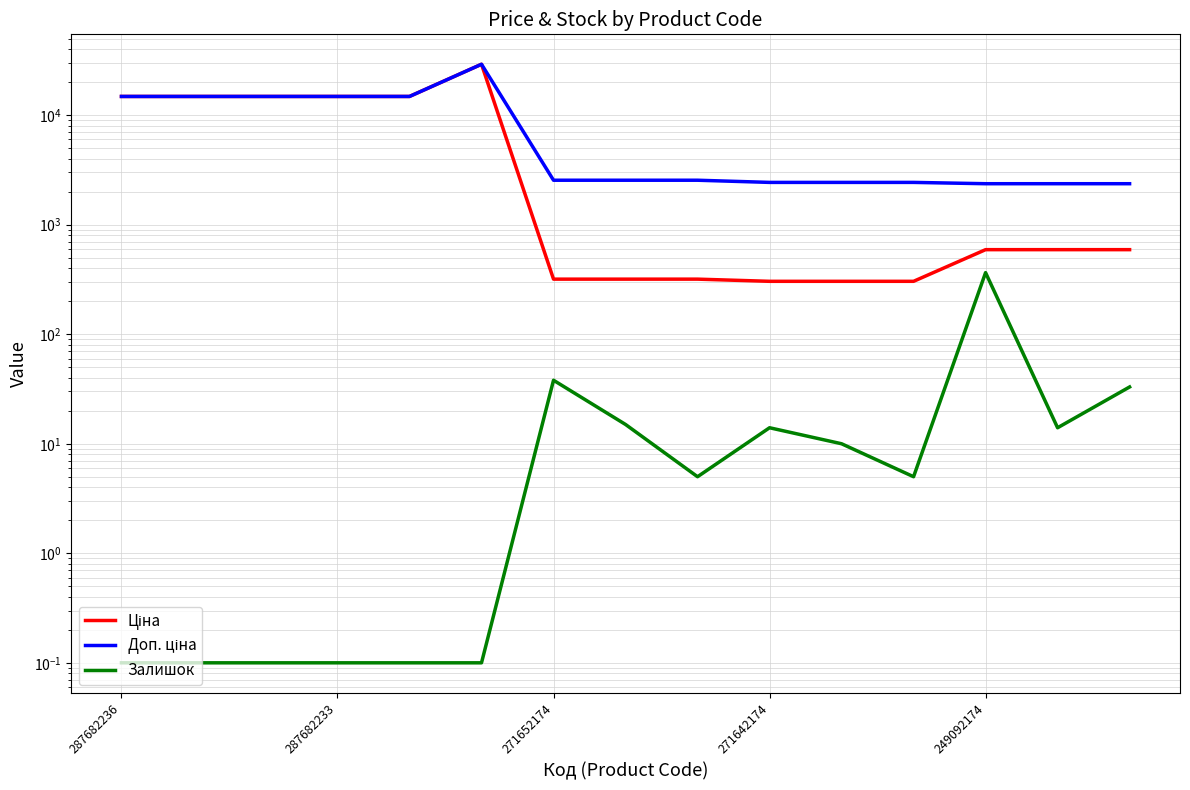

True or false: Залишок and Доп. ціна intersect in this chart.

False